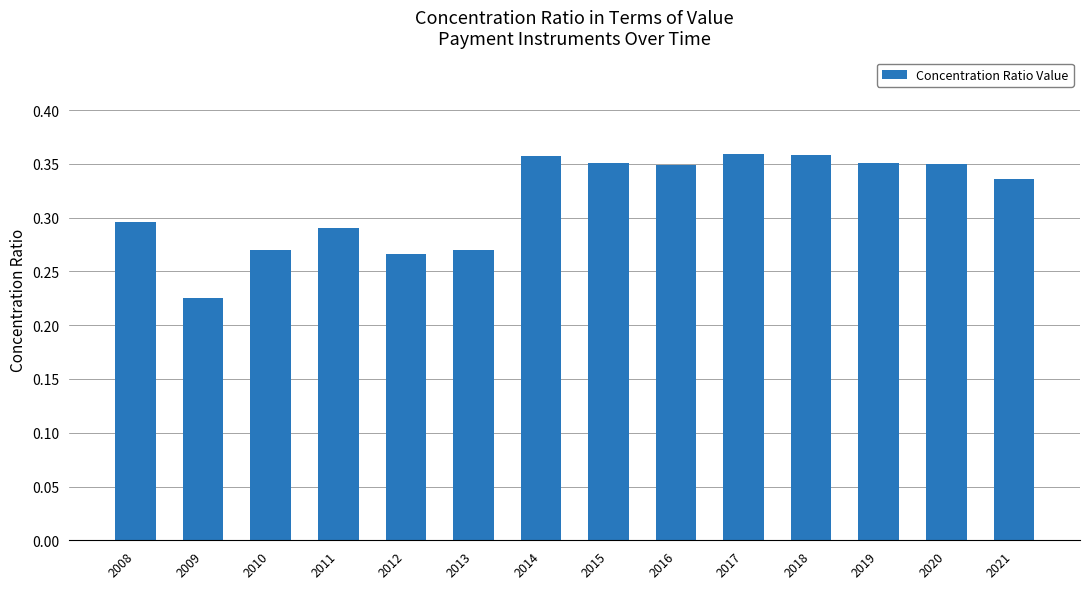

Does the chart contain any negative values?

No